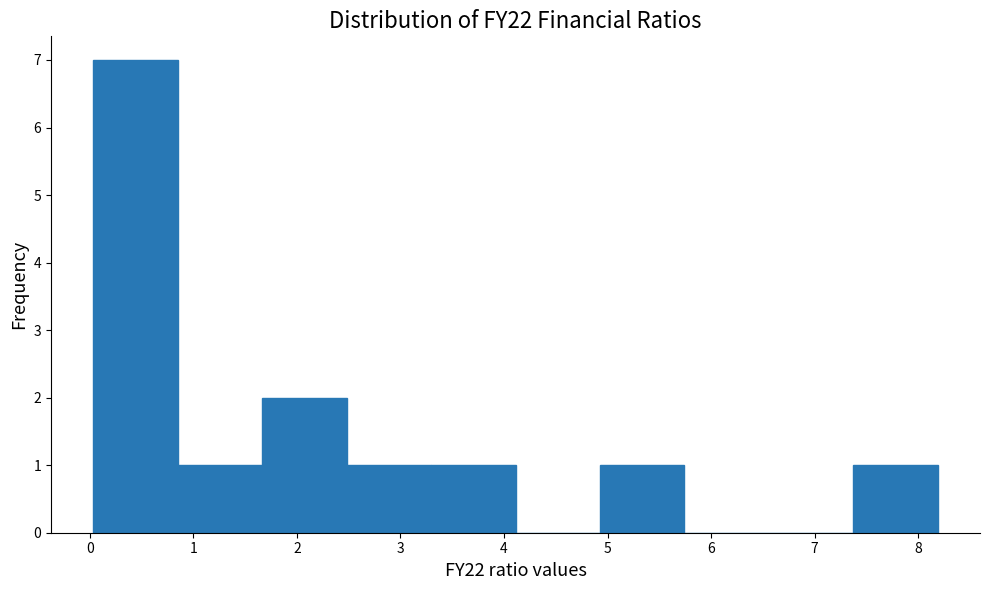

Reading left to right, transcribe this chart: for each bar, give the range it covers on the x-axis and its height. Neither the bar edges nor the heights are printed on the chart, so give them approximately, as read against the axes.

0.0 to 0.8: 7
0.8 to 1.7: 1
1.7 to 2.5: 2
2.5 to 3.3: 1
3.3 to 4.1: 1
4.1 to 4.9: 0
4.9 to 5.7: 1
5.7 to 6.6: 0
6.6 to 7.4: 0
7.4 to 8.2: 1